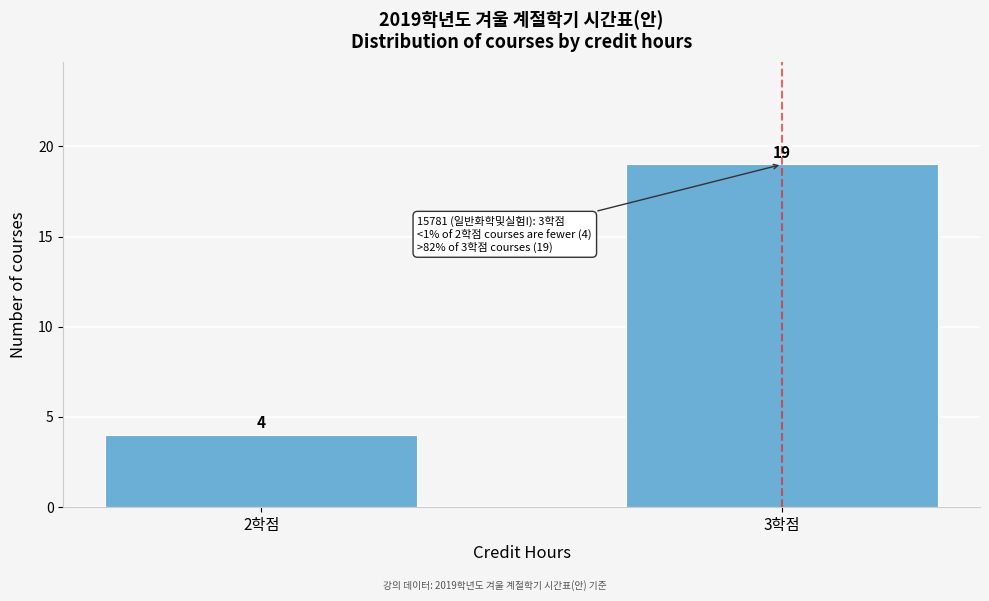

Reading left to right, transcribe all the data shown in this chart.

4	19